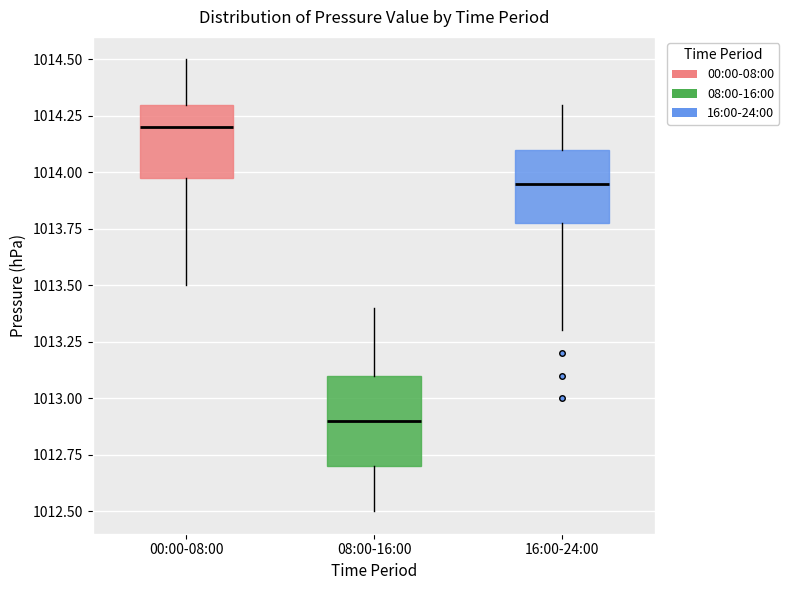

Where does the lower whisker of the box for 16:00-24:00 end on the y-axis? The values are not printed on the chart, so give them approximately, as read against the axis.

1013.30